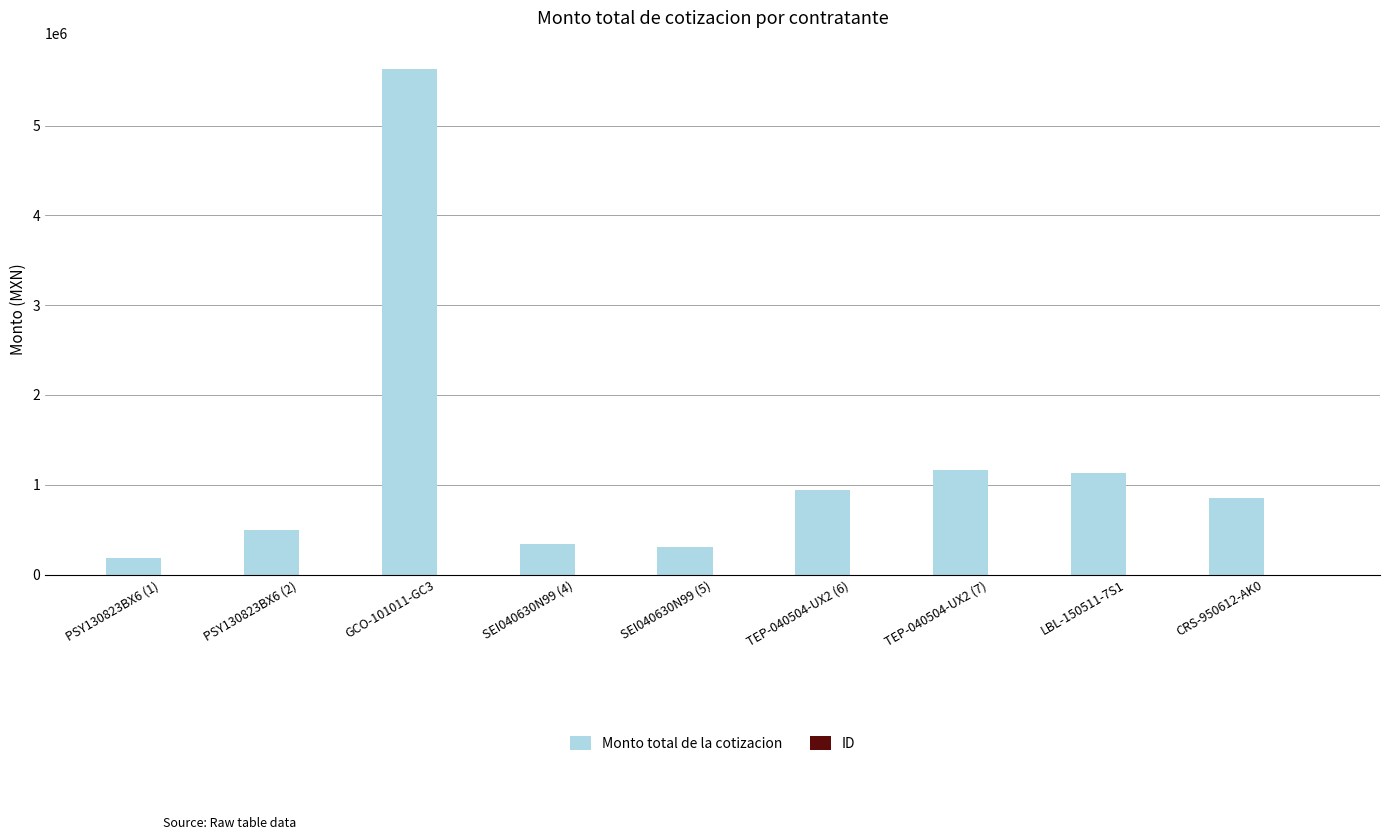

How many groups of bars are there?

9